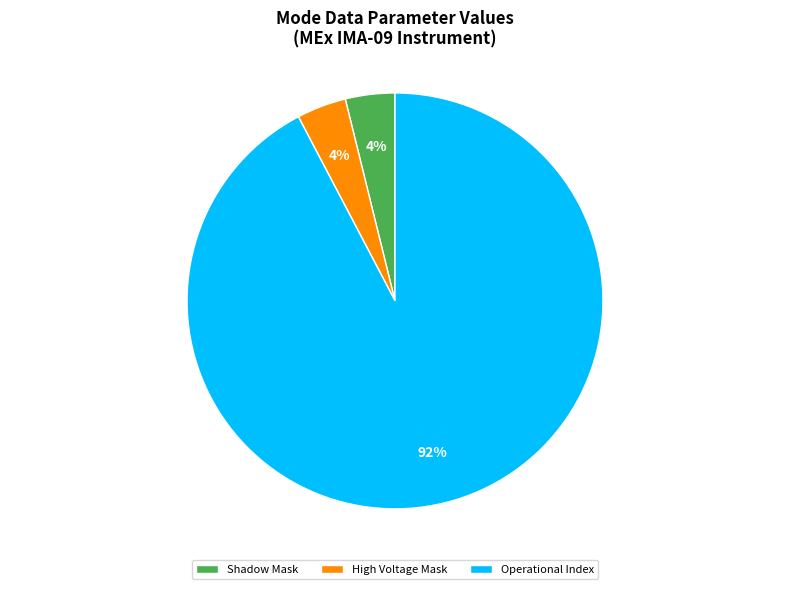

Which slice is the largest?

Operational Index